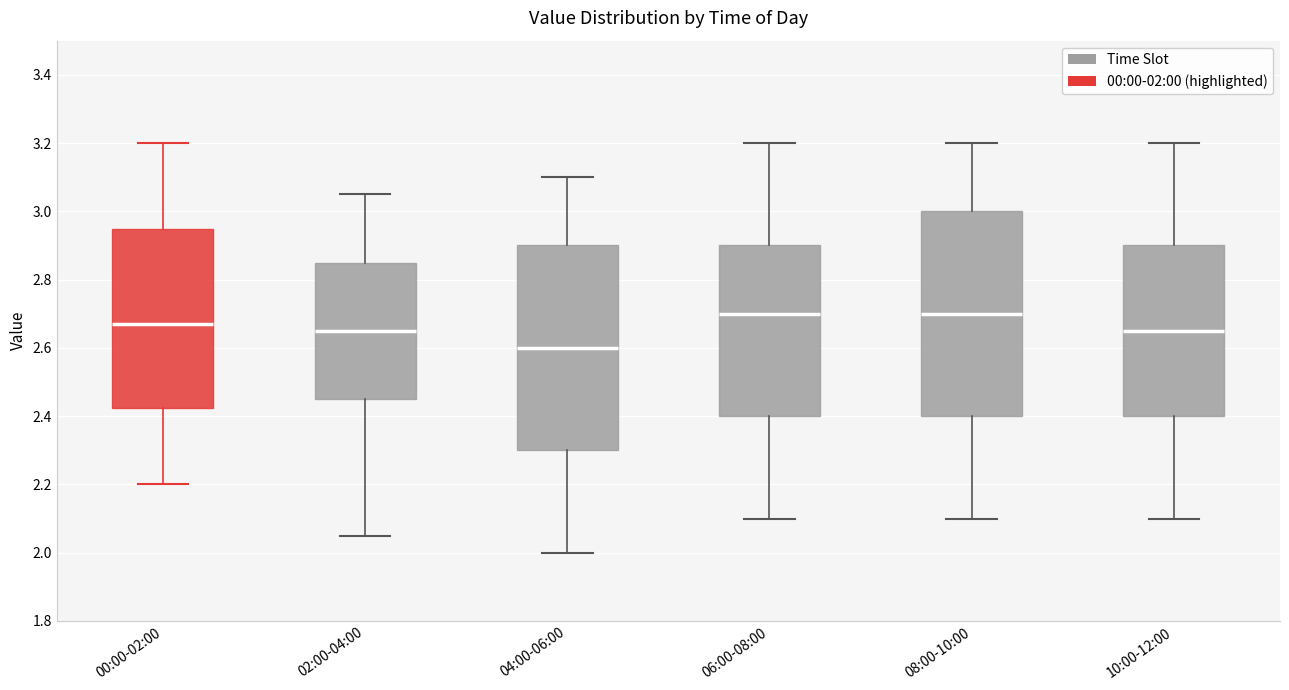

Which box's median line is the lowest?

04:00-06:00